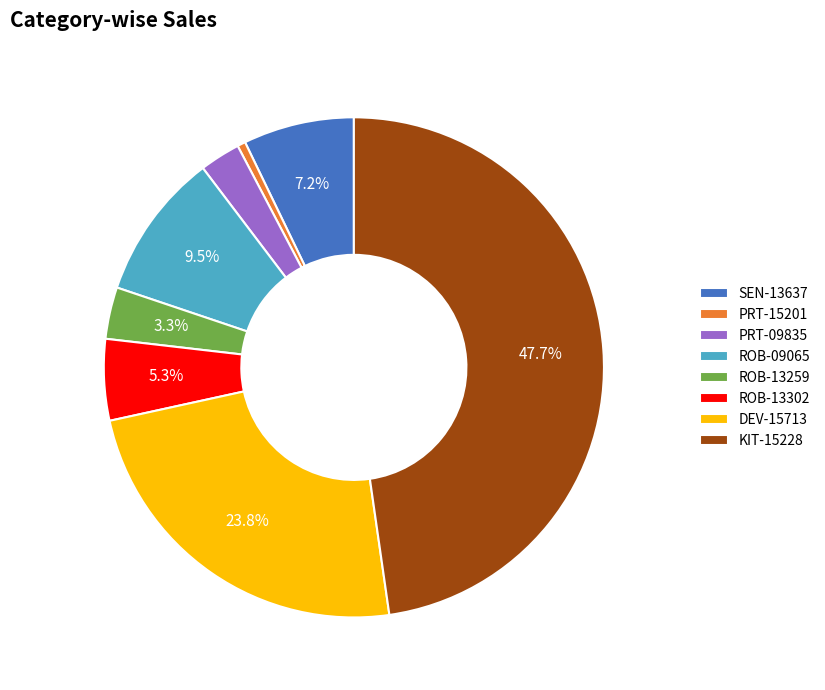

Is there any slice that represents more than half of the pie?

No